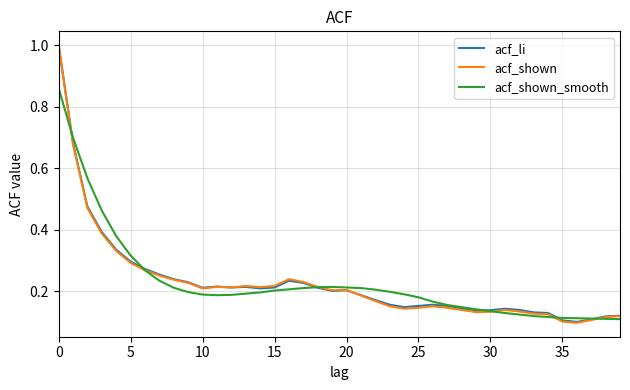

Which series has the largest range (max minus min)?

acf_shown